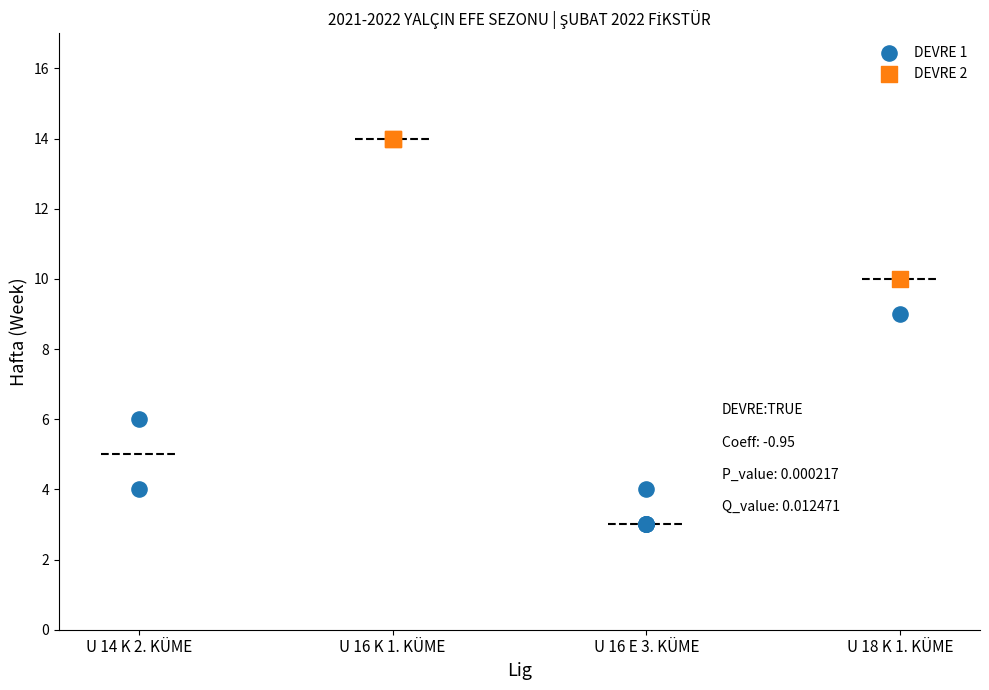

Which series has the largest Y range (max minus min)?

DEVRE 1